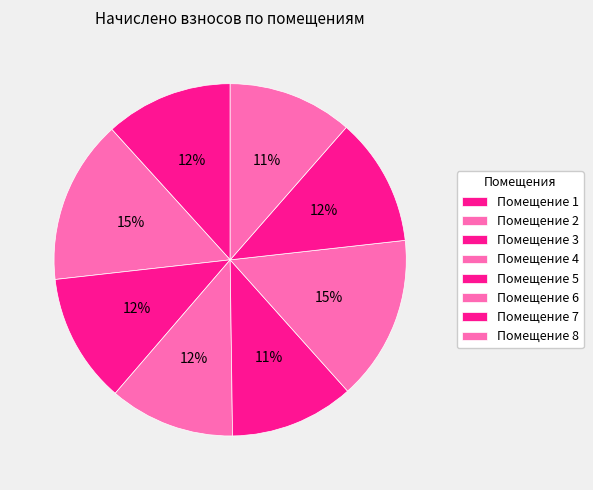

How many segments does this pie chart have?

8